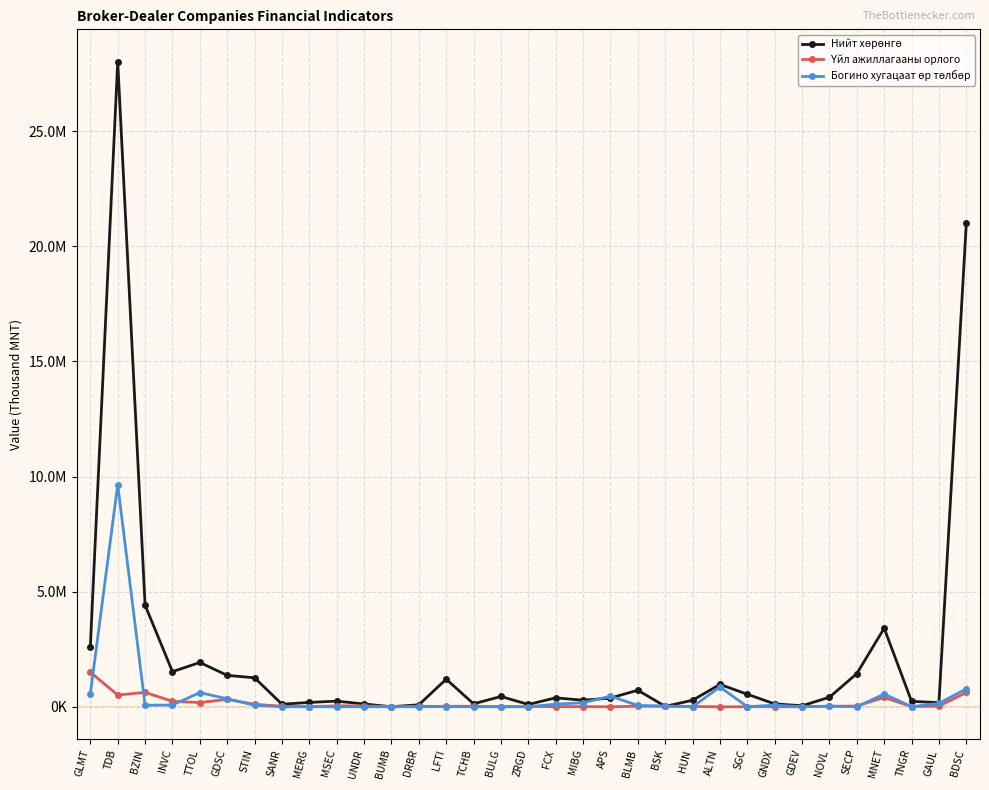

Does the chart have visible grid lines?

Yes